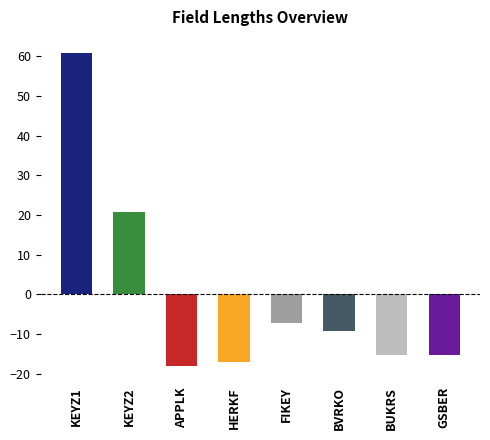

Read the value at BVRKO.

-9.1